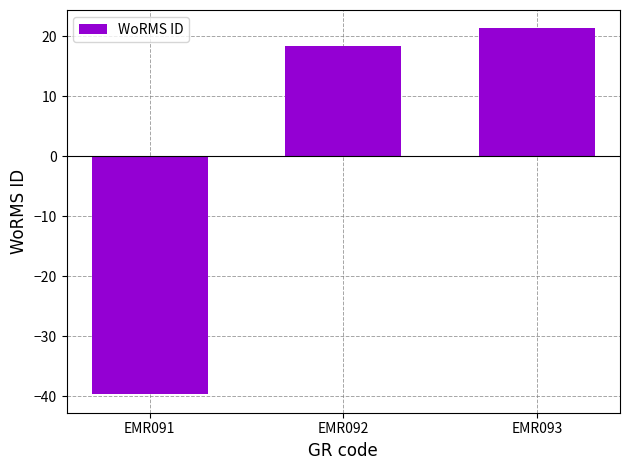

What is the value of the 2nd bar from the left?

18.3